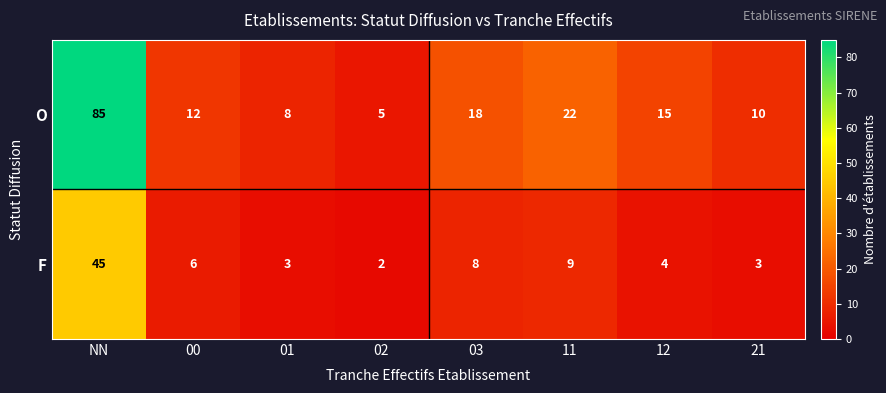

List the series in order of their overall mean, highest first.

O, F